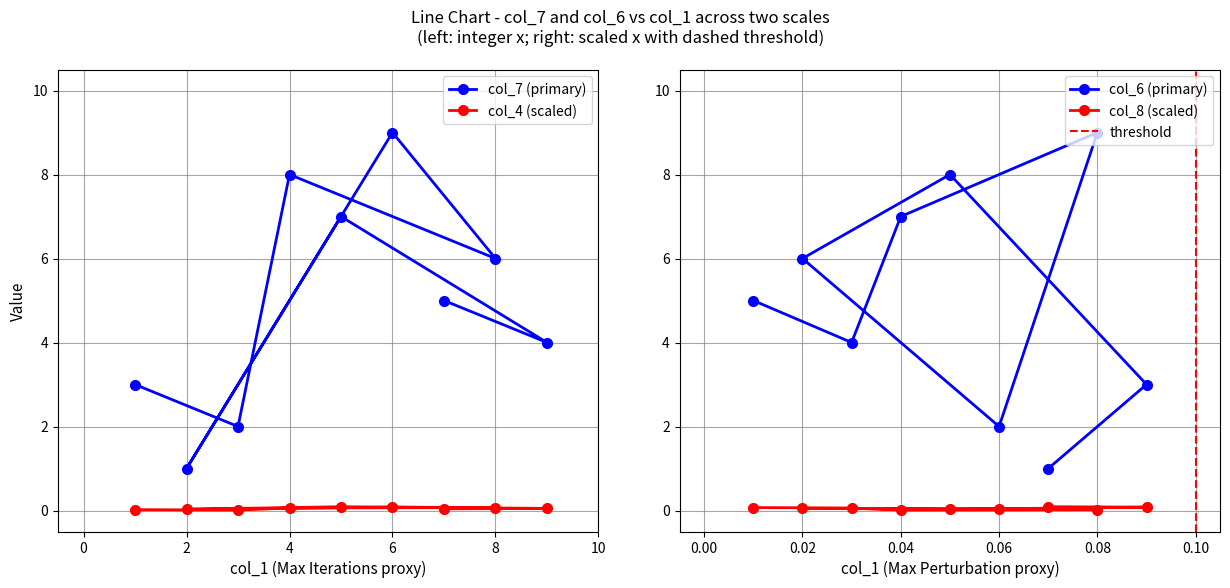

Is it true that col_4 (scaled) equals 0.0 at 2?

True